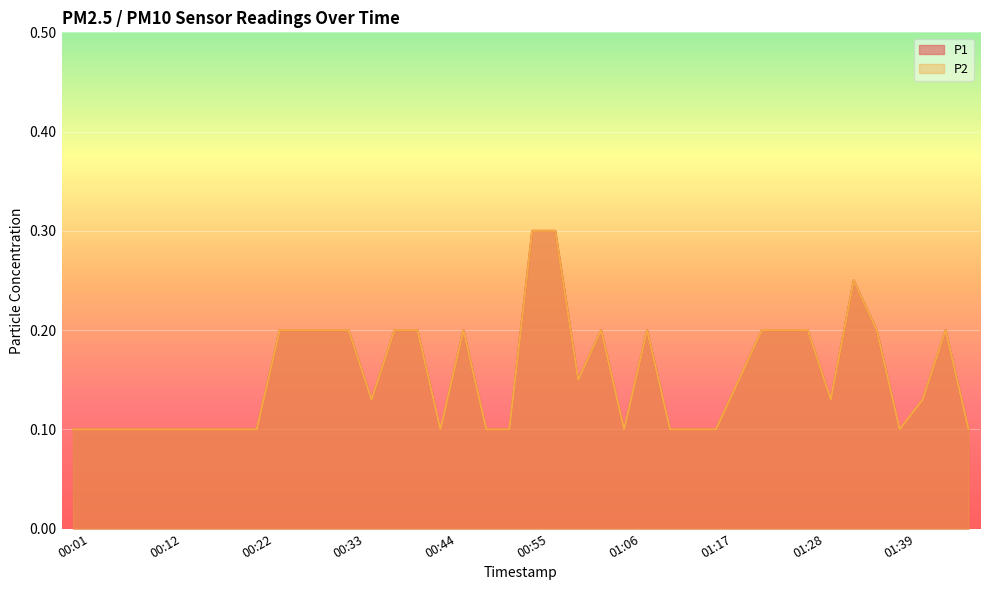

What is the label of the 19th point from the right?

00:58